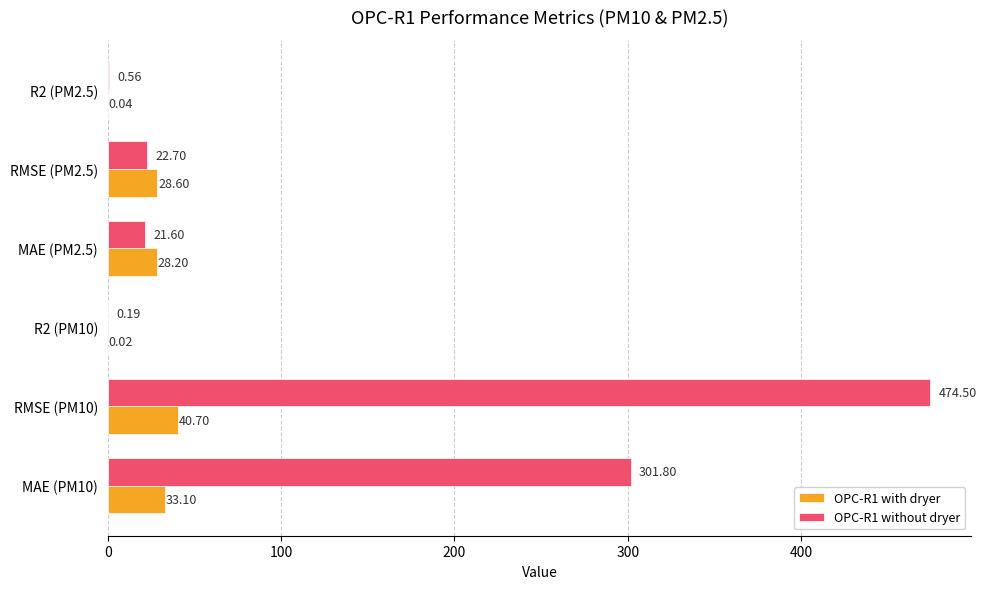

What is the sum of all OPC-R1 without dryer values?

821.4